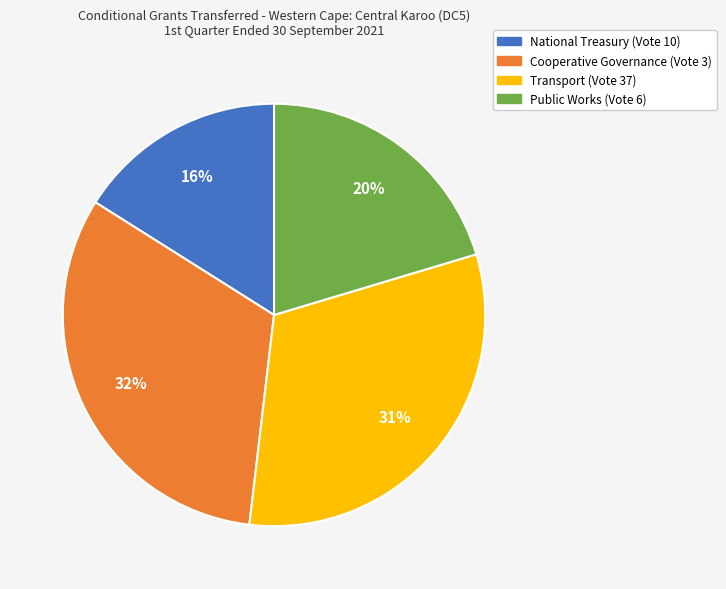

Does National Treasury (Vote 10) account for over 50% of the chart?

No